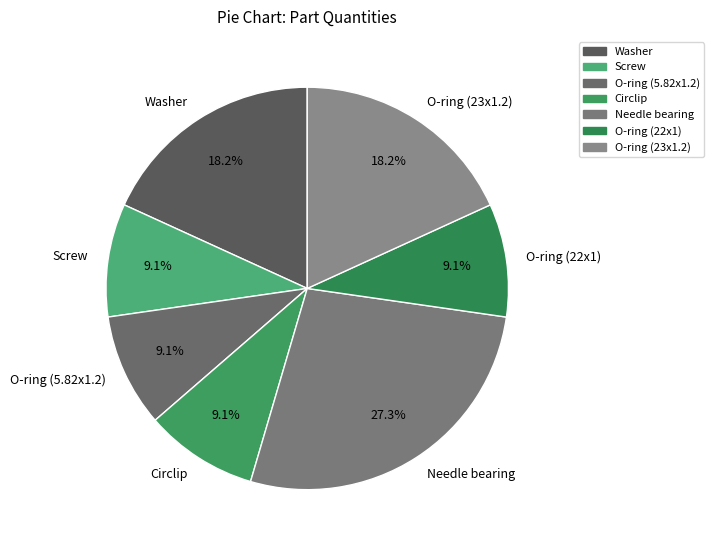

What is the ratio of the value at O-ring (5.82x1.2) to the value at Needle bearing?

0.3